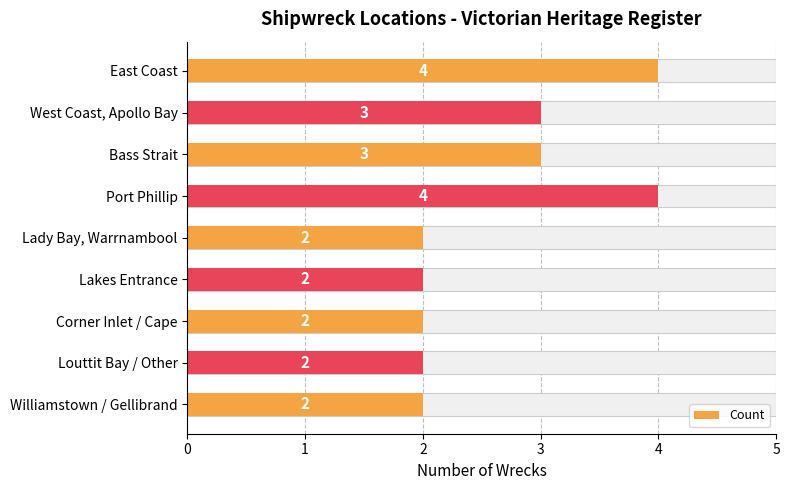

How many values are between 2 and 3?

7